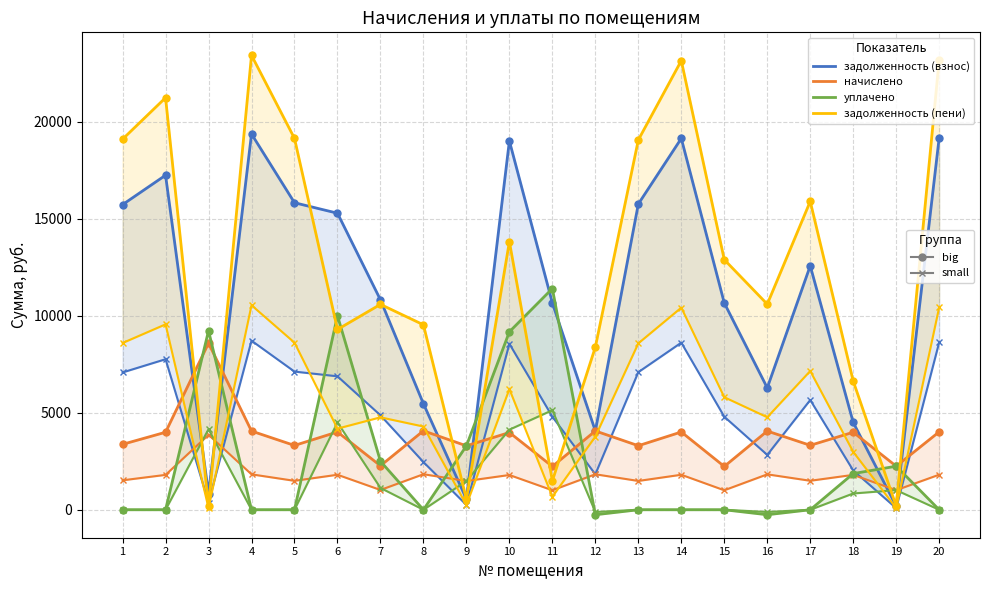

What is the approximate value of уплачено at 16?

-256.5